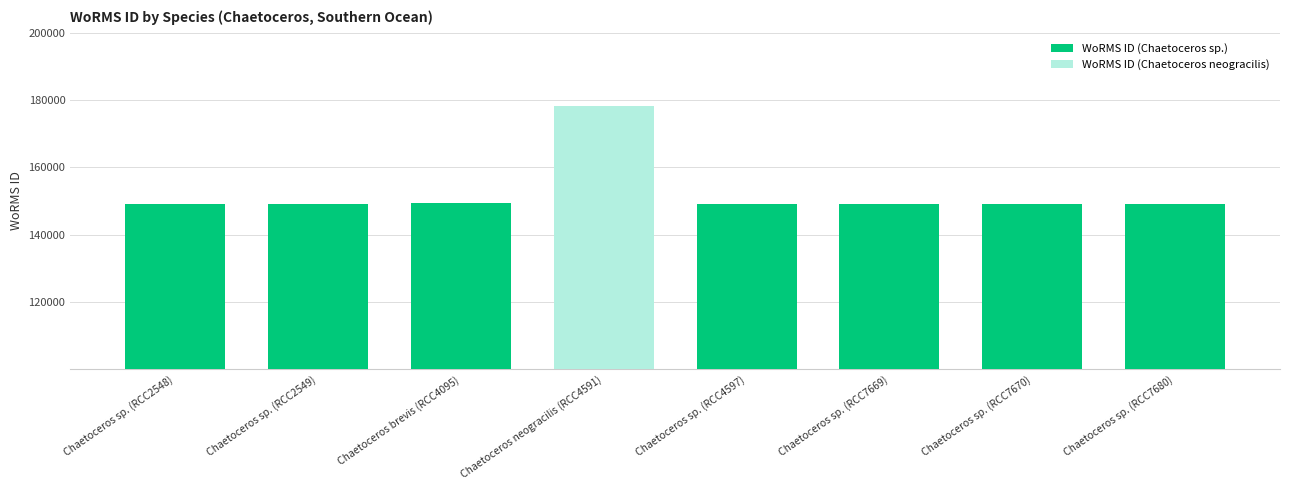

What is the label of the 4th bar from the right?

Chaetoceros sp. (RCC4597)